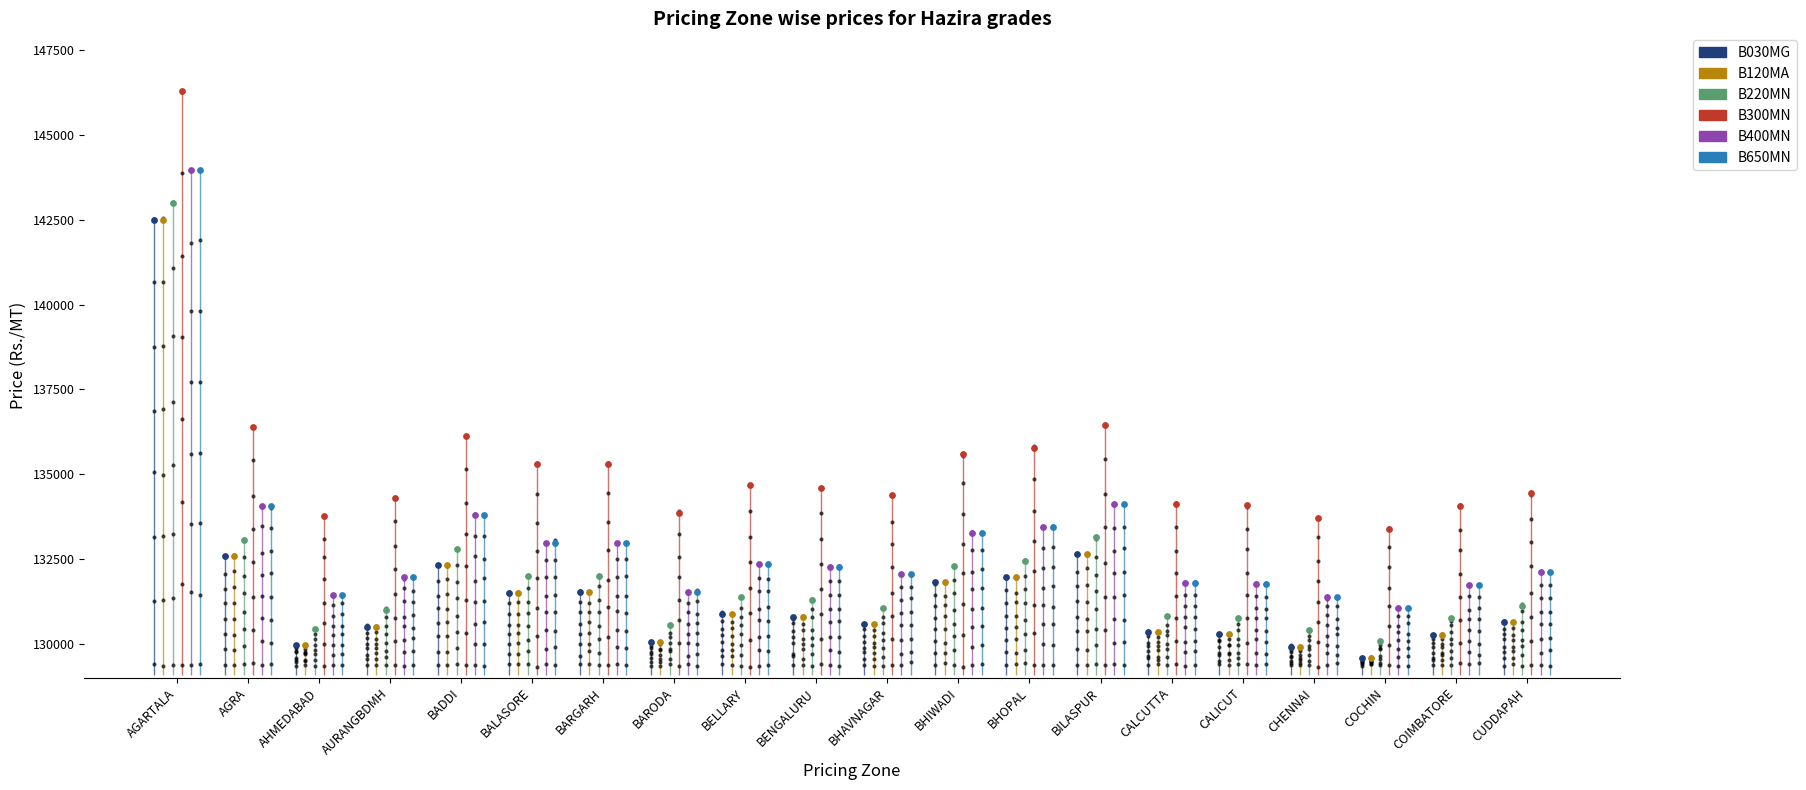

Which series contains the highest Y value?

B300MN